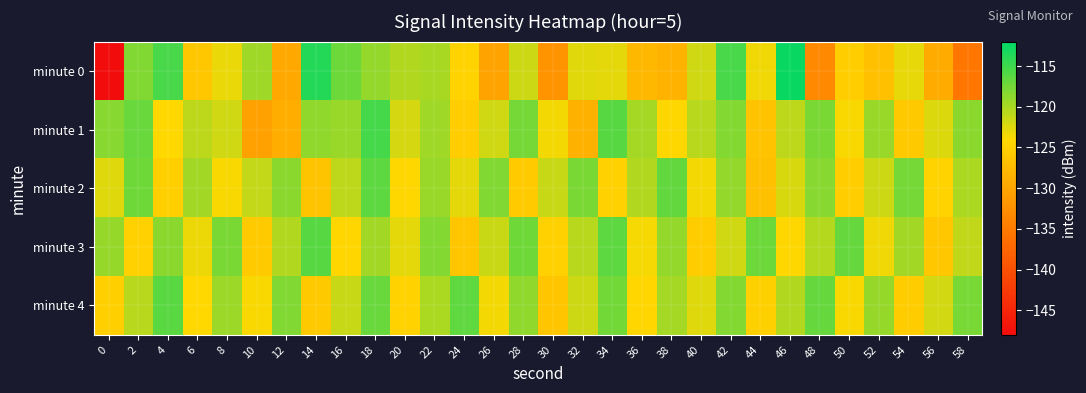

Reading left to right, extract all data points from this chart.

minute 0: 0=-148.2	2=-118.1	4=-115.5	6=-126.0	8=-123.0	10=-119.5	12=-129.7	14=-113.7	16=-117.2	18=-119.0	20=-120.4	22=-119.9	24=-124.6	26=-130.3	28=-121.7	30=-132.0	32=-122.6	34=-122.7	36=-127.8	38=-128.4	40=-121.8	42=-115.4	44=-123.3	46=-112.5	48=-133.3	50=-125.3	52=-126.8	54=-122.9	56=-129.4	58=-135.6
minute 1: 0=-118.4	2=-117.1	4=-124.0	6=-121.0	8=-121.8	10=-130.5	12=-128.9	14=-118.8	16=-119.2	18=-115.3	20=-122.1	22=-119.5	24=-125.3	26=-121.8	28=-117.6	30=-123.4	32=-128.7	34=-116.2	36=-119.8	38=-124.1	40=-120.6	42=-118.3	44=-126.5	46=-121.0	48=-117.9	50=-123.7	52=-119.2	54=-125.8	56=-122.4	58=-118.6
minute 2: 0=-122.5	2=-117.3	4=-125.1	6=-119.7	8=-123.8	10=-121.2	12=-118.6	14=-126.4	16=-120.9	18=-116.5	20=-124.2	22=-119.3	24=-122.7	26=-118.1	28=-125.6	30=-121.4	32=-117.8	34=-124.9	36=-120.3	38=-116.7	40=-123.5	42=-119.0	44=-126.8	46=-122.2	48=-118.4	50=-125.3	52=-121.7	54=-117.5	56=-124.6	58=-120.1
minute 3: 0=-119.1	2=-124.8	4=-118.5	6=-123.2	8=-117.9	10=-125.7	12=-120.4	14=-116.1	16=-124.3	18=-119.6	20=-122.8	22=-118.2	24=-126.1	26=-121.5	28=-117.3	30=-124.9	32=-120.7	34=-116.4	36=-123.6	38=-119.0	40=-125.4	42=-121.8	44=-117.2	46=-124.1	48=-120.5	50=-116.8	52=-123.3	54=-119.7	56=-126.0	58=-121.1
minute 4: 0=-125.2	2=-120.6	4=-116.3	6=-124.0	8=-119.4	10=-123.7	12=-118.1	14=-125.9	16=-121.3	18=-117.0	20=-124.7	22=-120.1	24=-116.6	26=-123.4	28=-118.8	30=-126.2	32=-121.6	34=-117.4	36=-124.3	38=-119.8	40=-122.5	42=-118.2	44=-125.0	46=-120.4	48=-116.9	50=-123.7	52=-119.1	54=-125.5	56=-121.9	58=-117.7